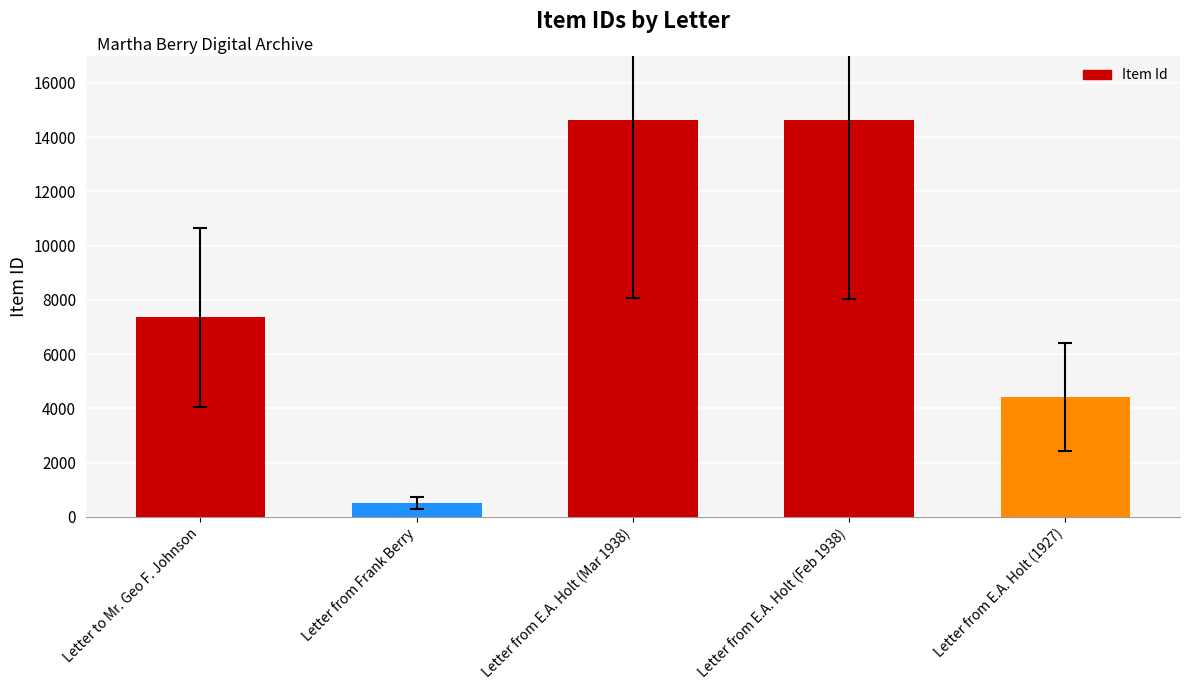

What is the difference between the maximum and minimum values?

14148